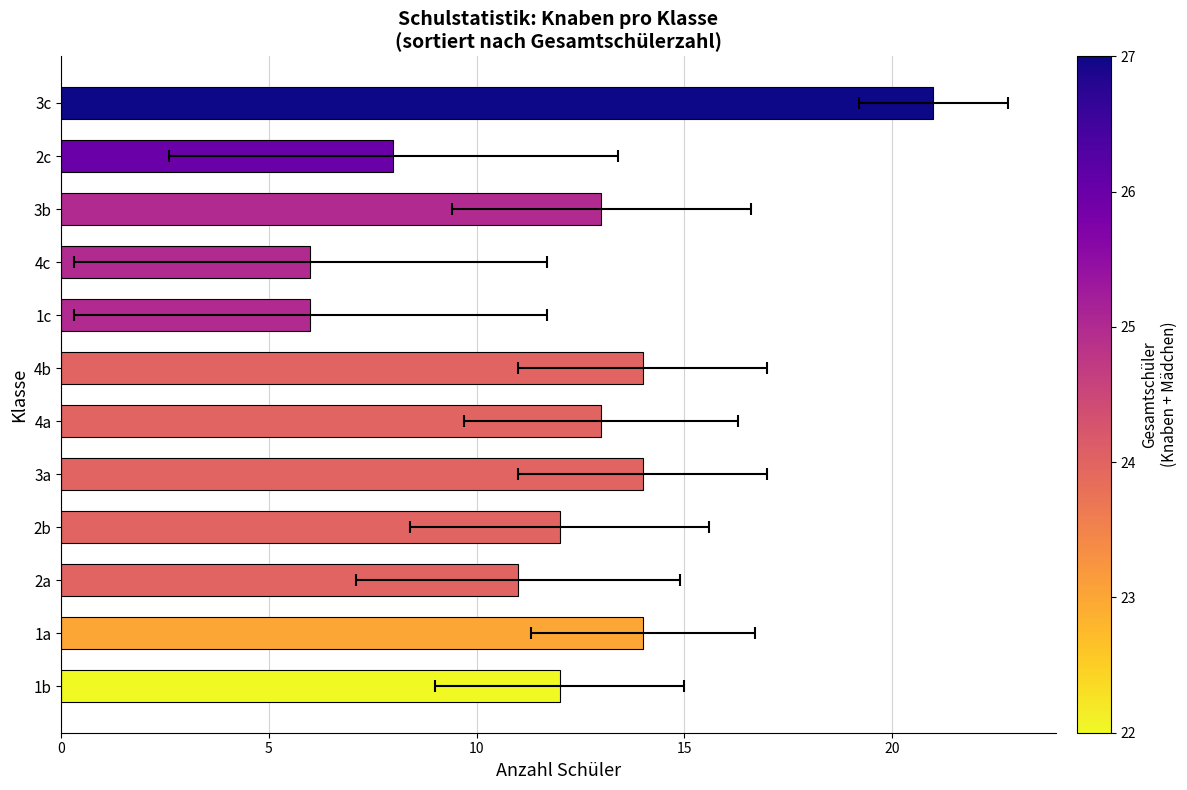

Is it true that the value at 4c is 10?

False